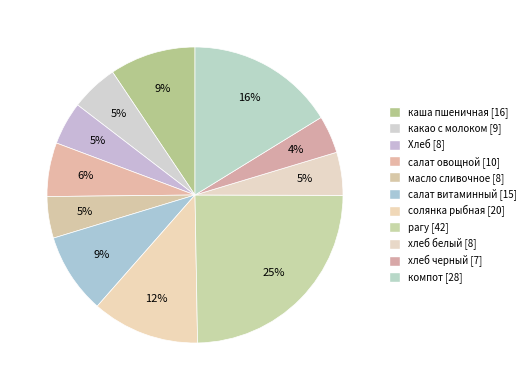

Do какао с молоком and солянка рыбная together represent more than half of the pie?

No